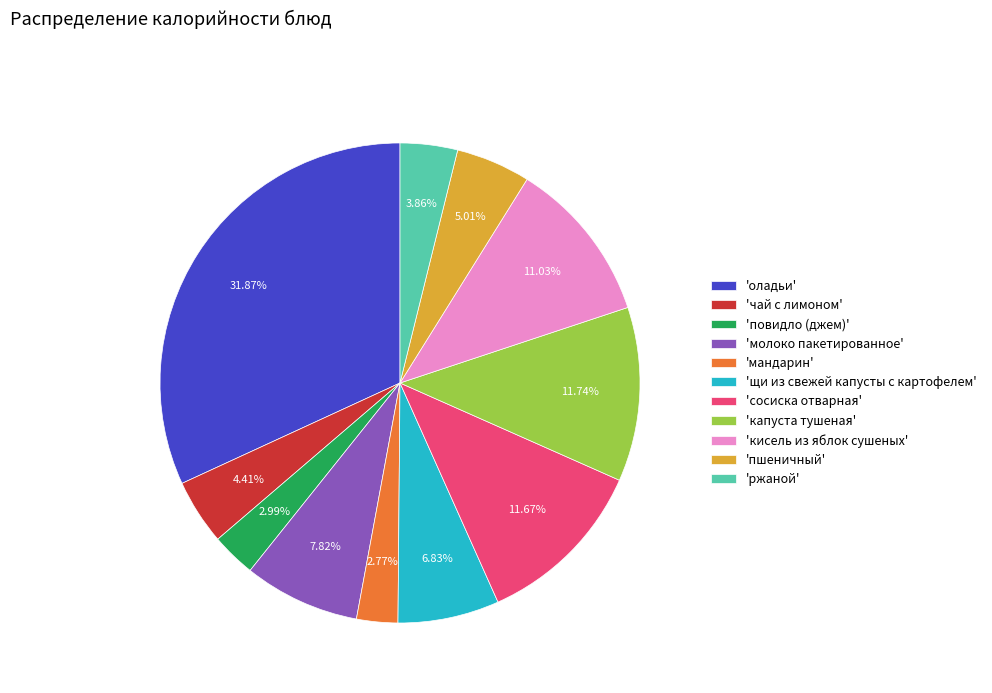

To the nearest percent, what is the difference between the largest and smallest slice percentages?

29%